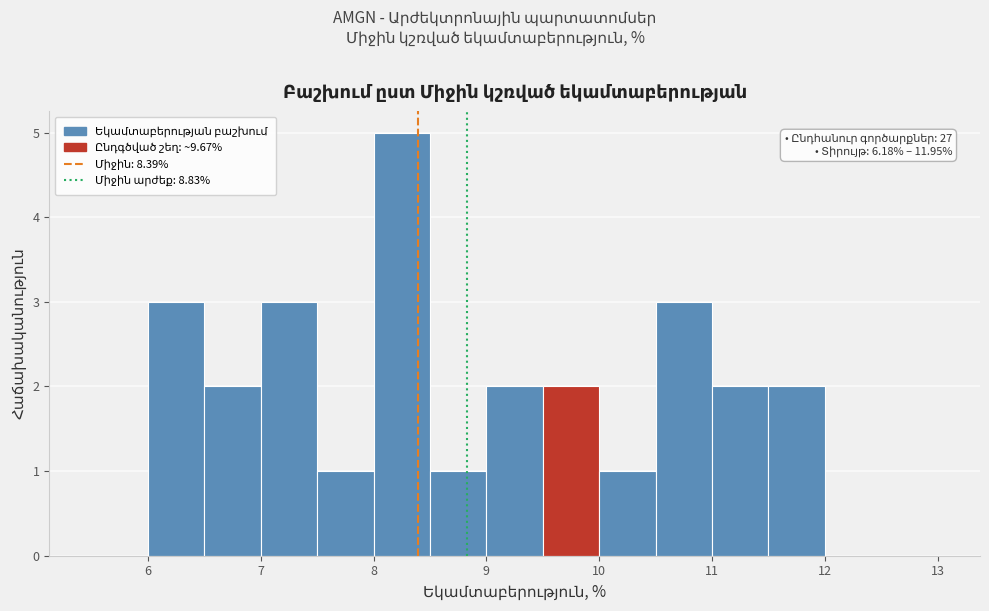

Which range on the x-axis has the tallest bar?

8.0 to 8.5